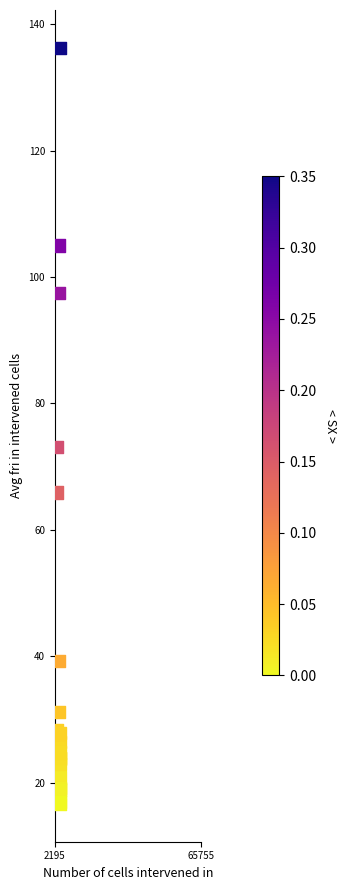

What Y value in the scatter plot is closest to 76?

73.1